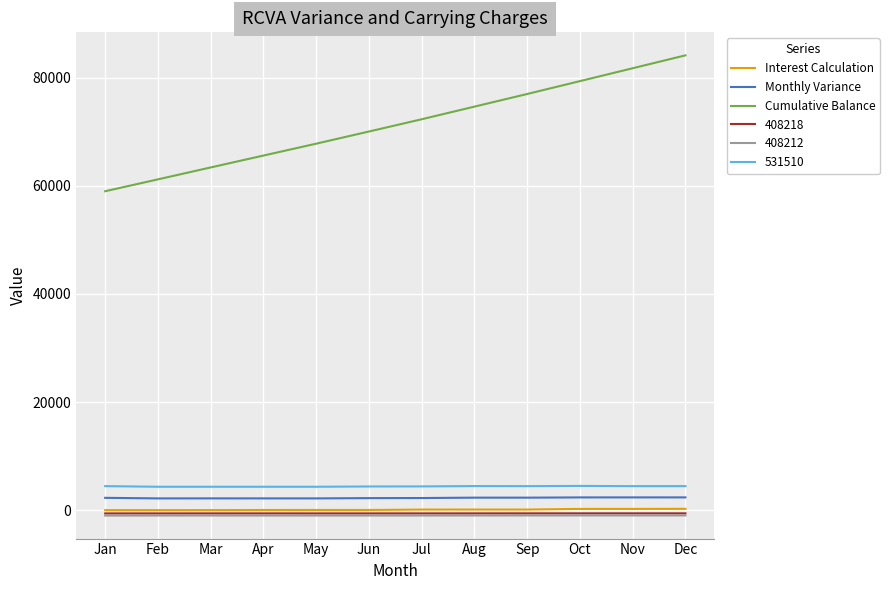

True or false: 408218 and 531510 intersect in this chart.

False